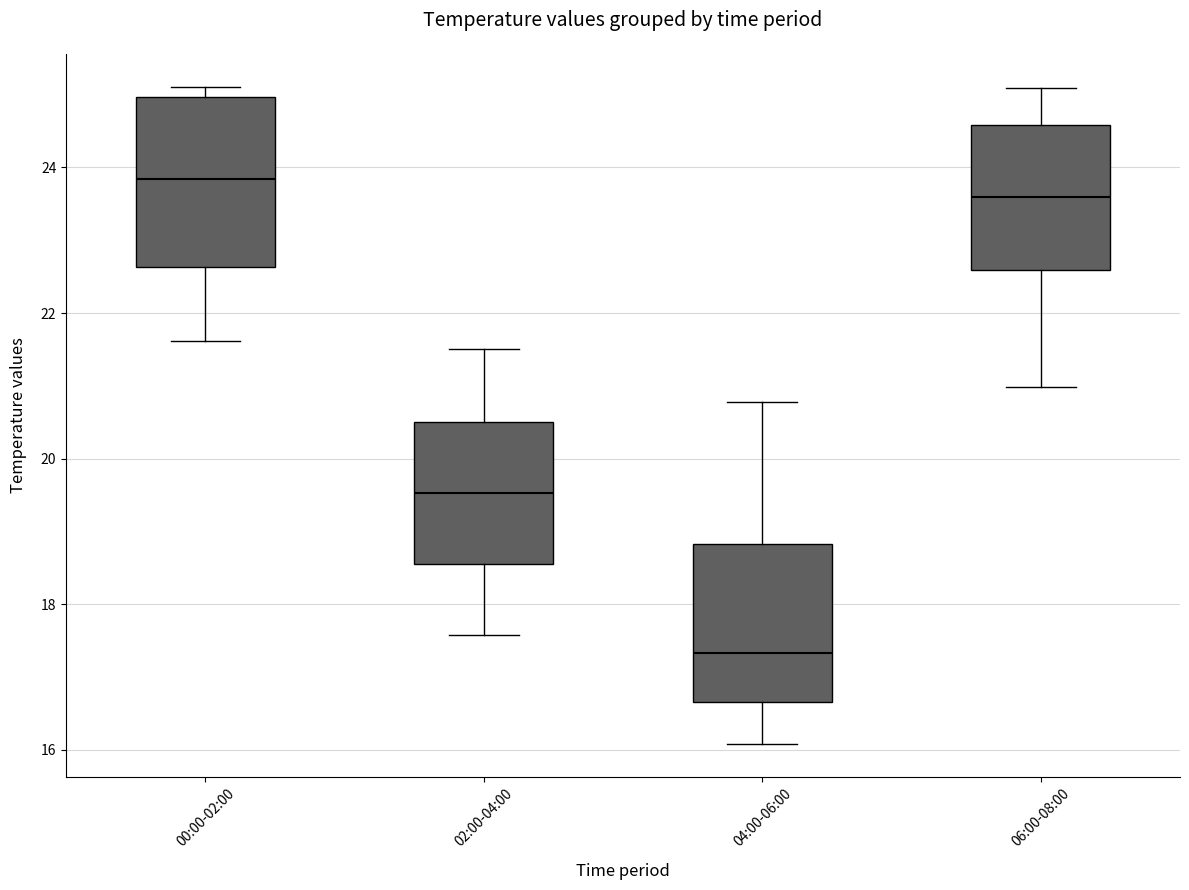

Reading left to right, read every box against the y-axis: the position of its median line, the range the box covers, and the ends of its whiskers. The values are not printed on the chart, so give them approximately, as read against the axis.

00:00-02:00: median 23.8, box 22.6 to 25.0, whiskers 21.6 to 25.2
02:00-04:00: median 19.6, box 18.6 to 20.6, whiskers 17.6 to 21.6
04:00-06:00: median 17.4, box 16.6 to 18.8, whiskers 16.0 to 20.8
06:00-08:00: median 23.6, box 22.6 to 24.6, whiskers 21.0 to 25.0